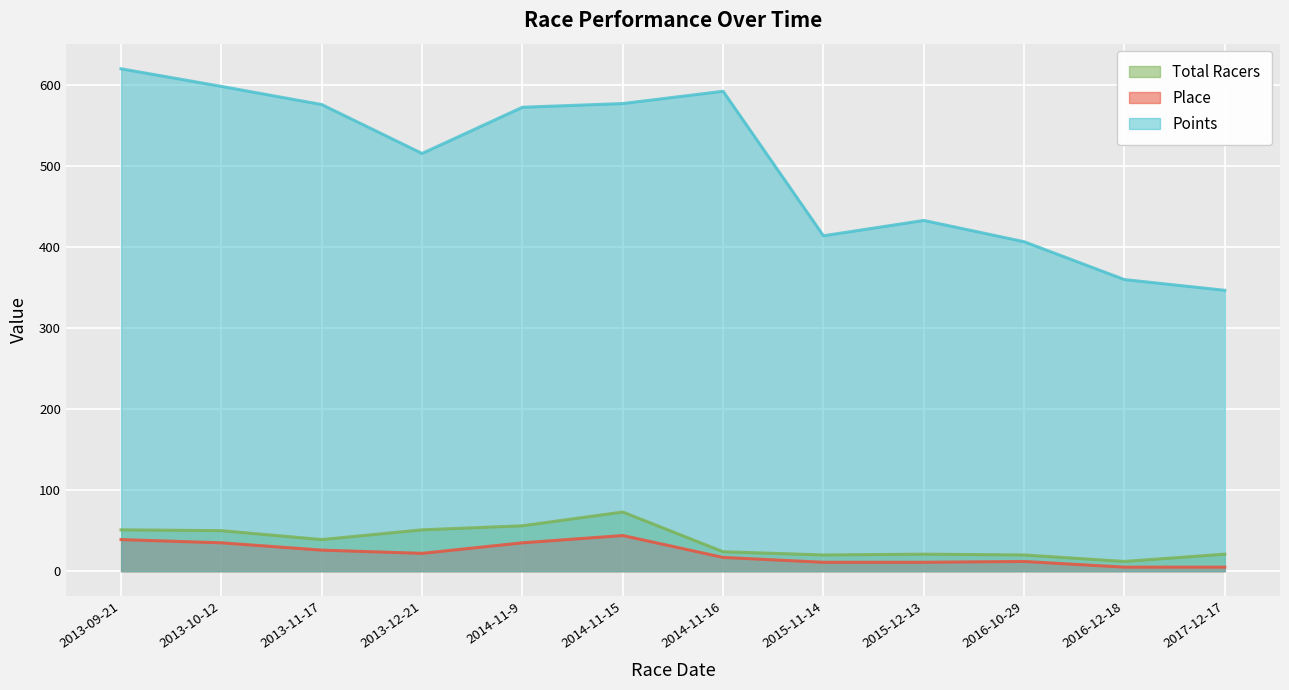

How many interior local peaks does the Total Racers series have?

2